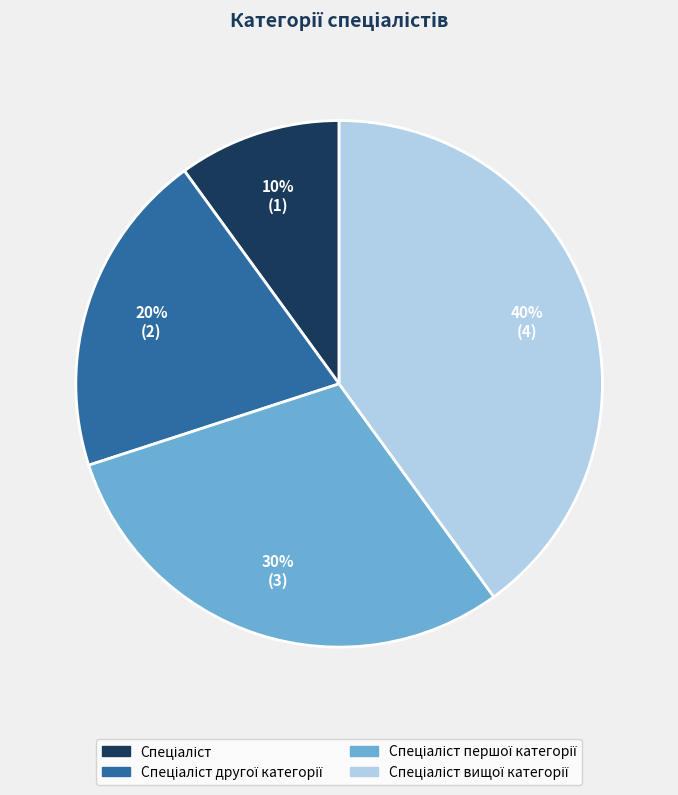

To the nearest percent, what is the difference between the largest and smallest slice percentages?

30%